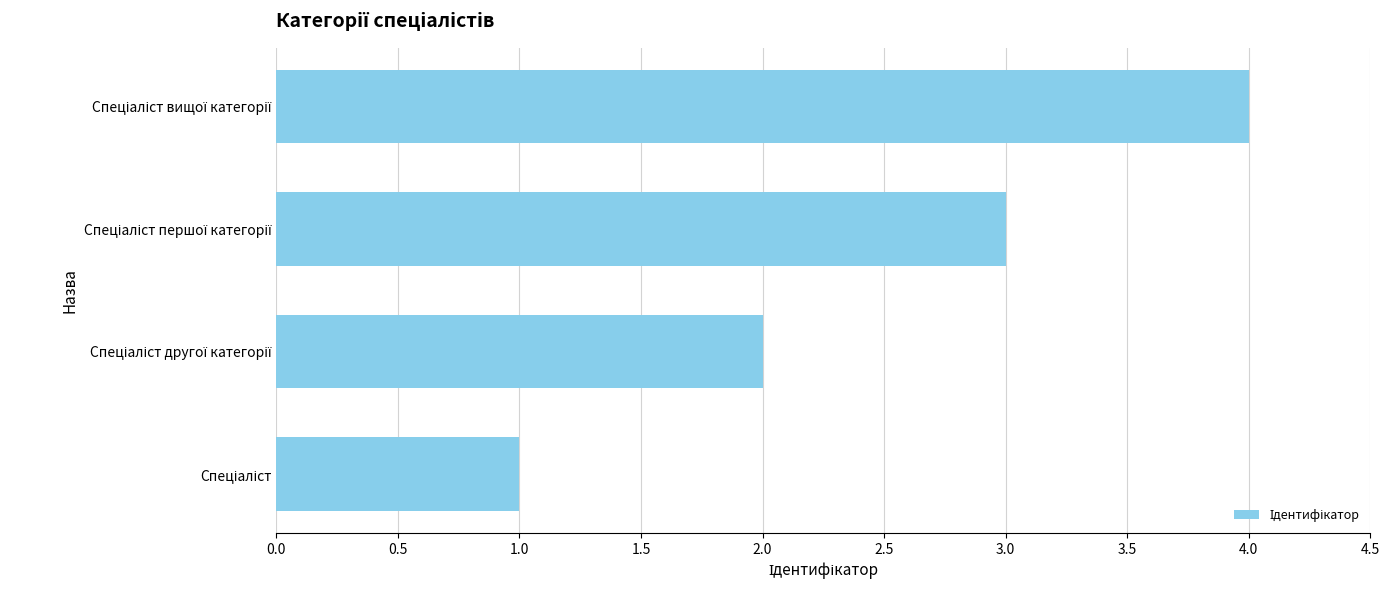

What is the maximum value shown in the chart?

4